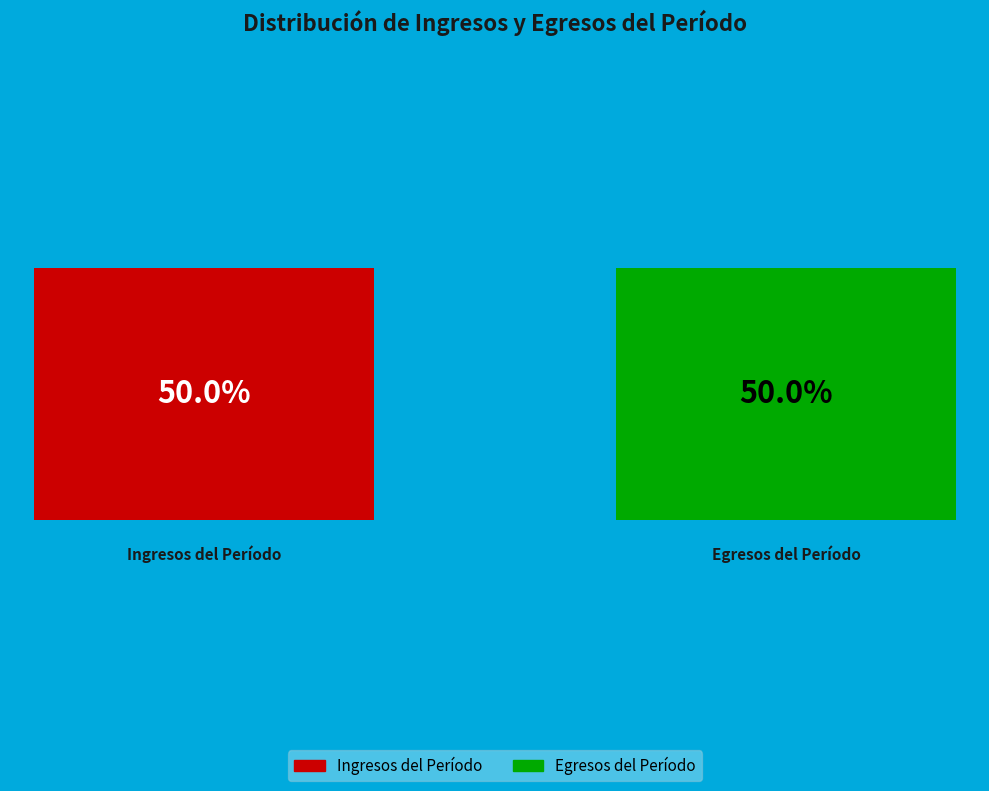

To the nearest percent, what portion does Egresos del Período represent?

50%